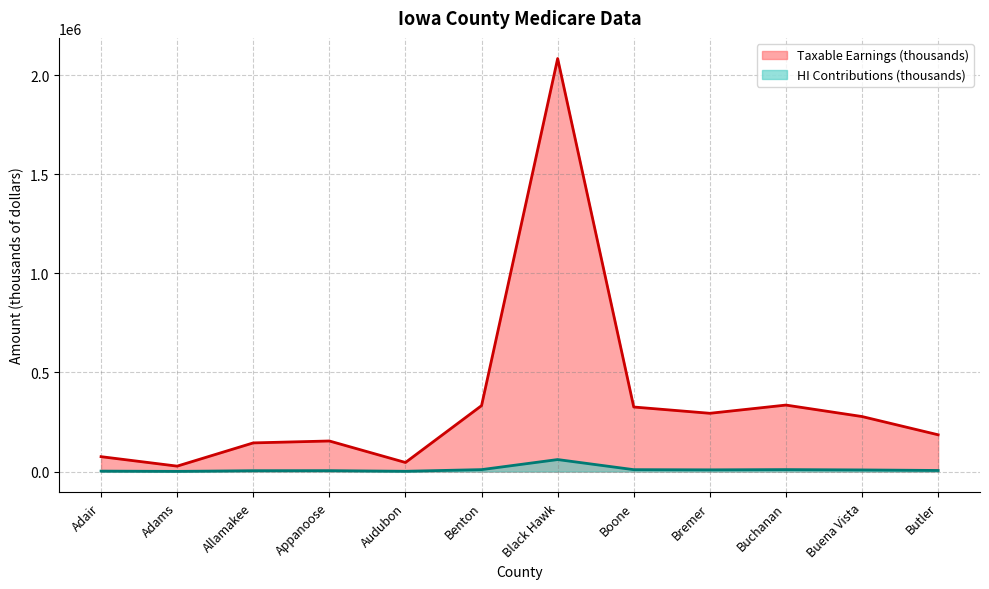

Rank the series by their average value, from highest to lowest.

Taxable Earnings (thousands), HI Contributions (thousands)